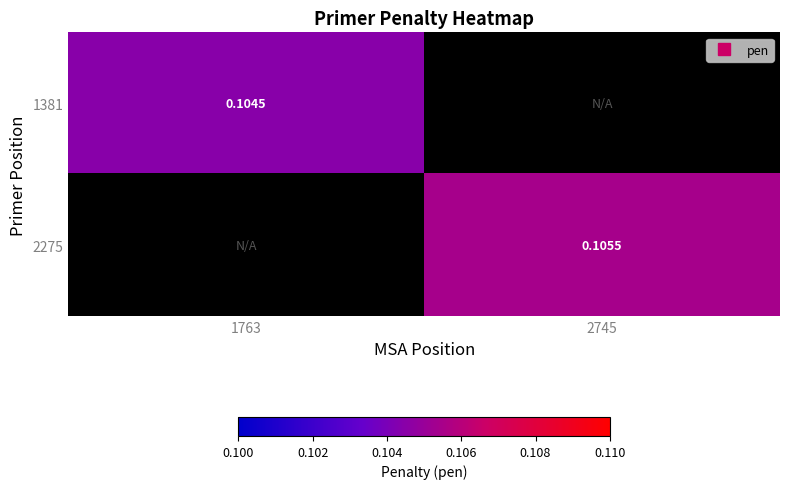

The 1381 series shows 0.1 at 1763. True or false?

False